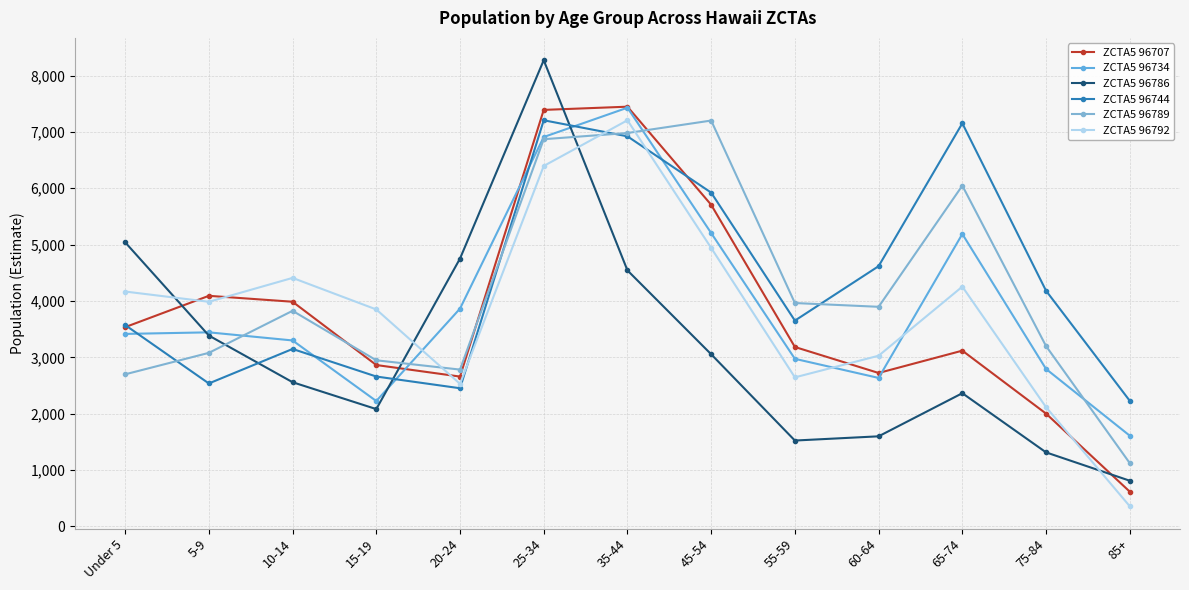

How many data points does each series have?

13